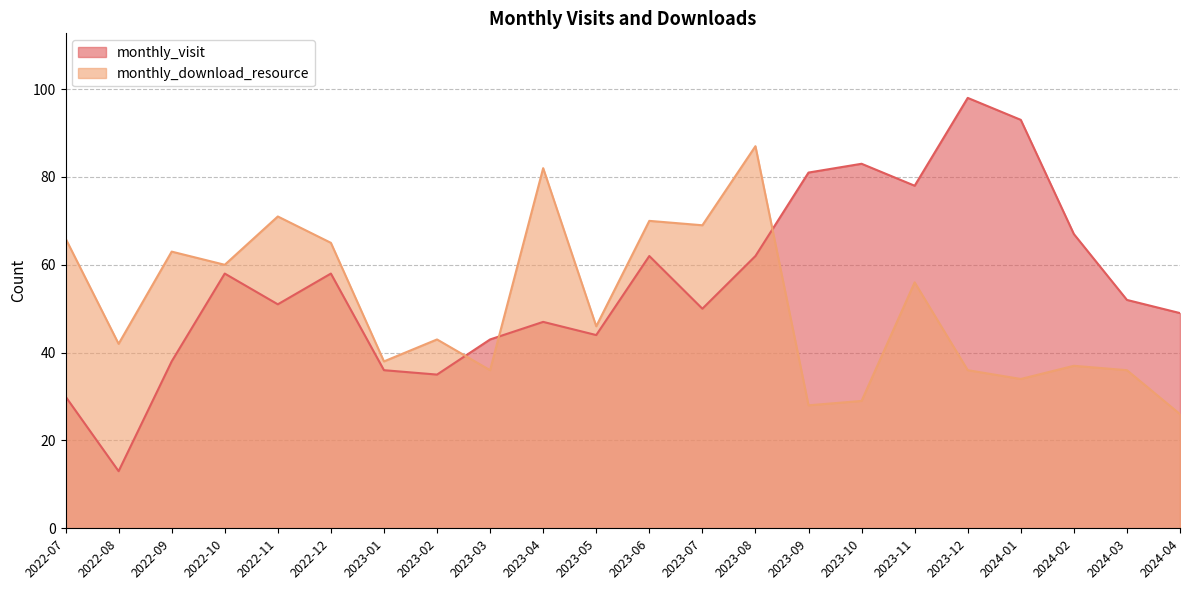

At which category does the chart reach its peak across all series?

2023-12